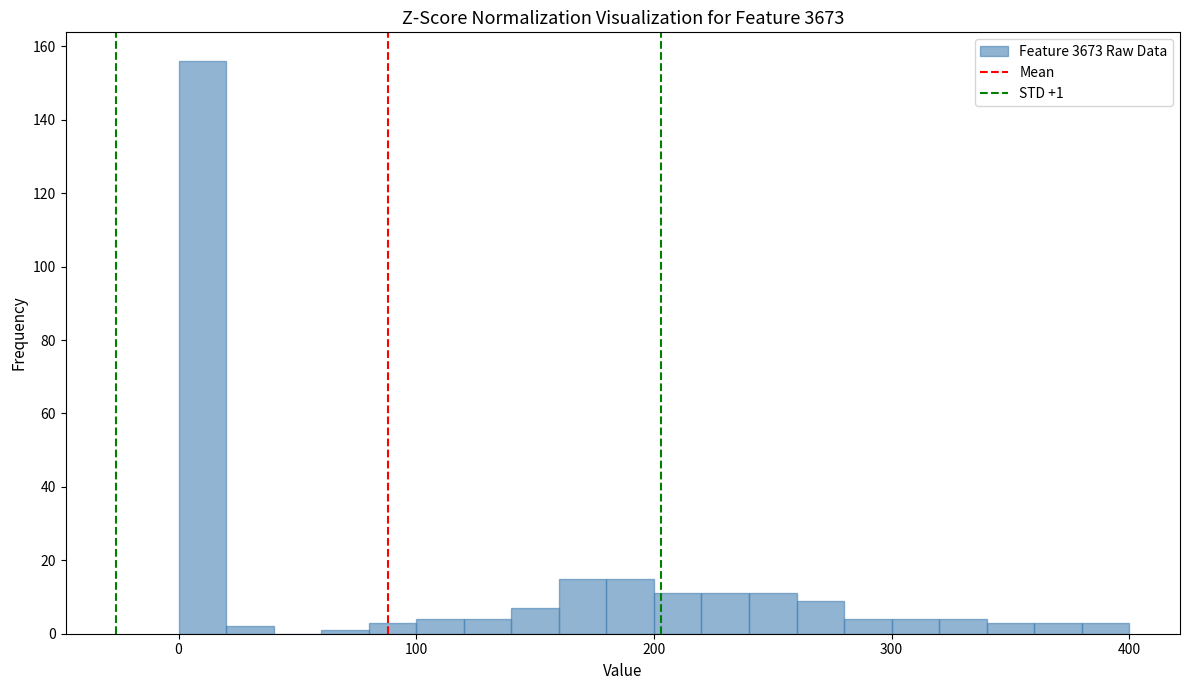

Around what value on the x-axis is the tallest bar? Give the approximate position of its centre, as read against the axis.

10